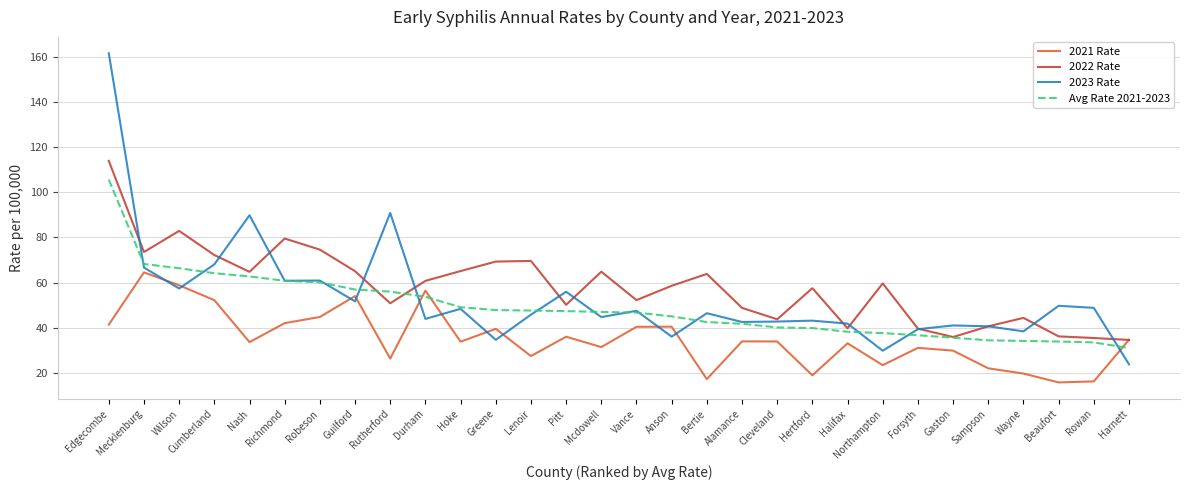

Which series has the largest range (max minus min)?

2023 Rate